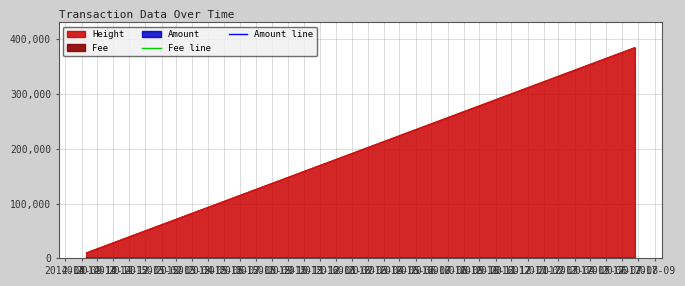

True or false: Fee line has more than 1 points higher than both neighbors.

False